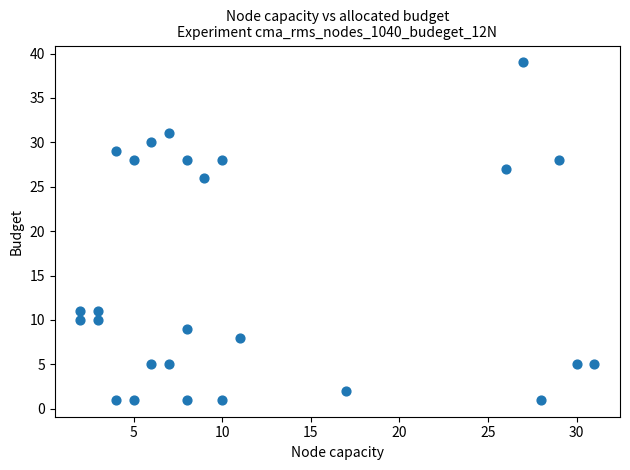

What Y value in the scatter plot is closest to 20?

26